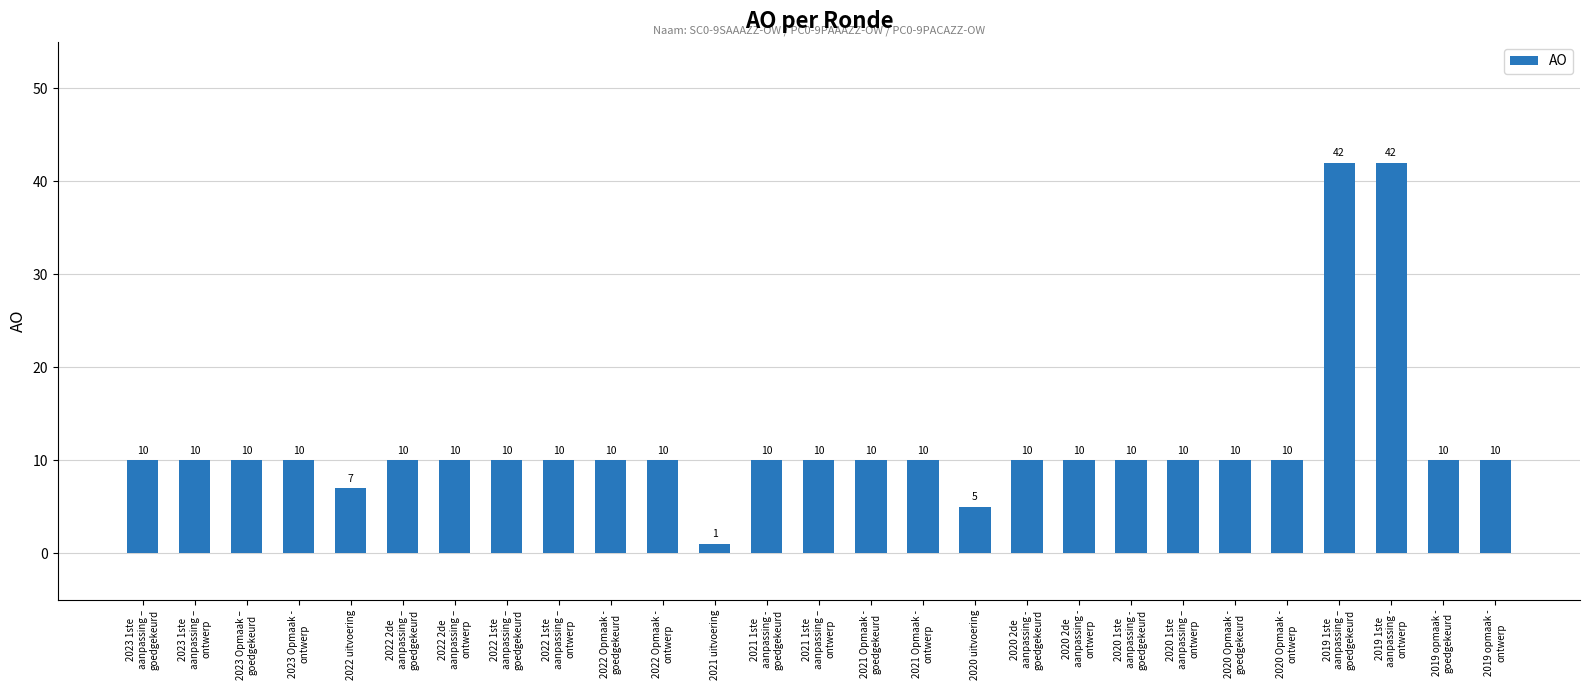

What is the greatest value displayed?

42